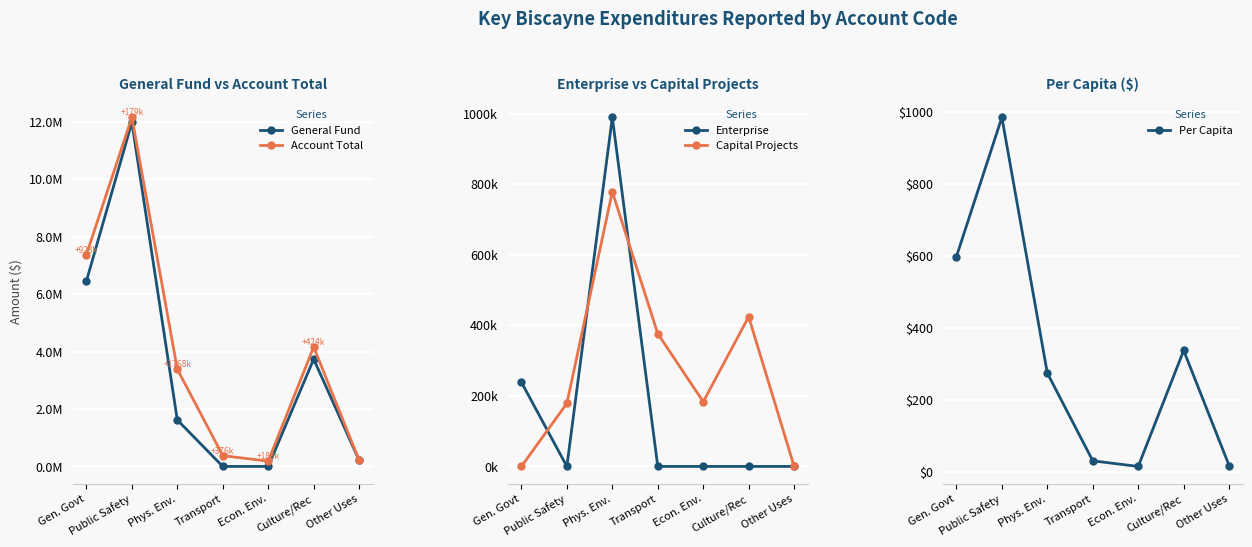

How many Enterprise values are between 0 and 238740?

6